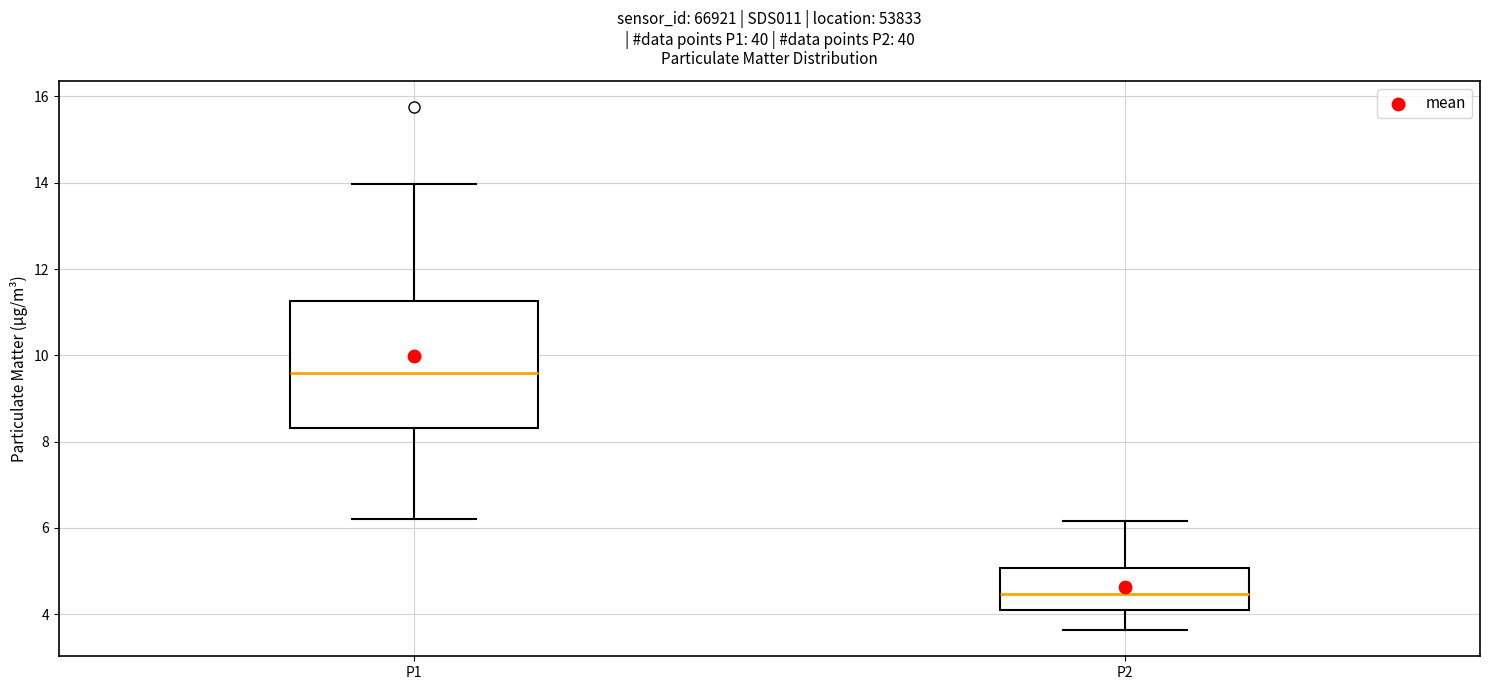

Which box's median line is the highest?

P1